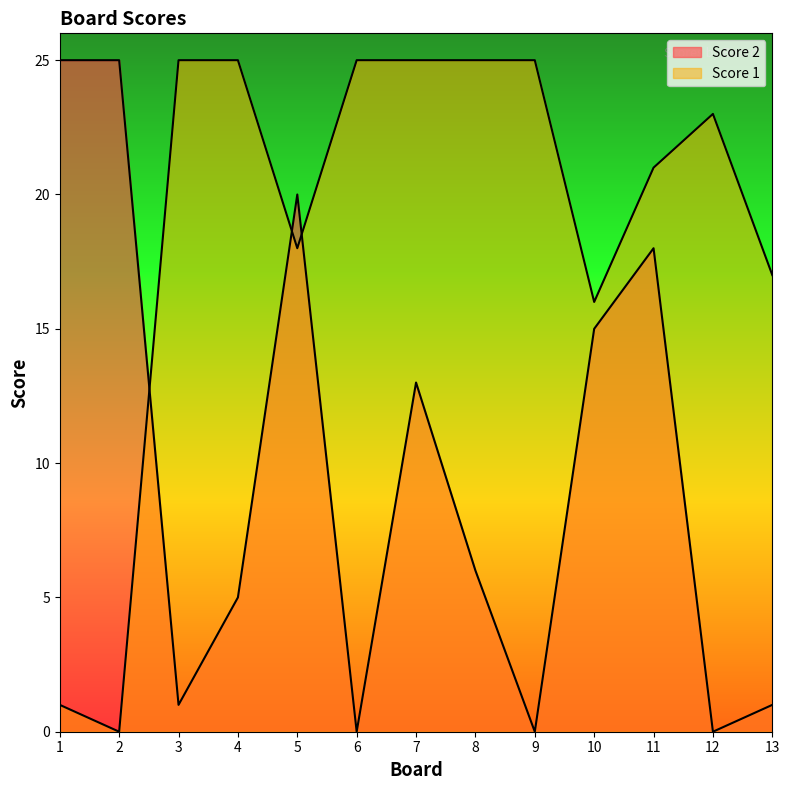

Does the chart display data point markers on the line(s)?

No